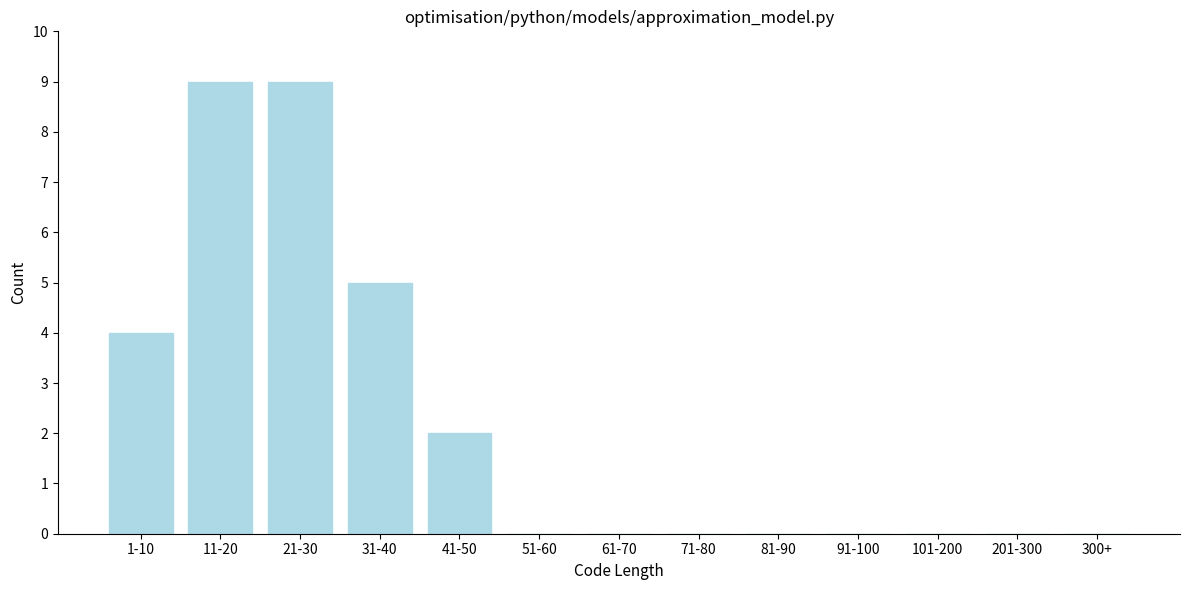

Reading right to left, extract all data points from this chart.

300+=0	201-300=0	101-200=0	91-100=0	81-90=0	71-80=0	61-70=0	51-60=0	41-50=2	31-40=5	21-30=9	11-20=9	1-10=4